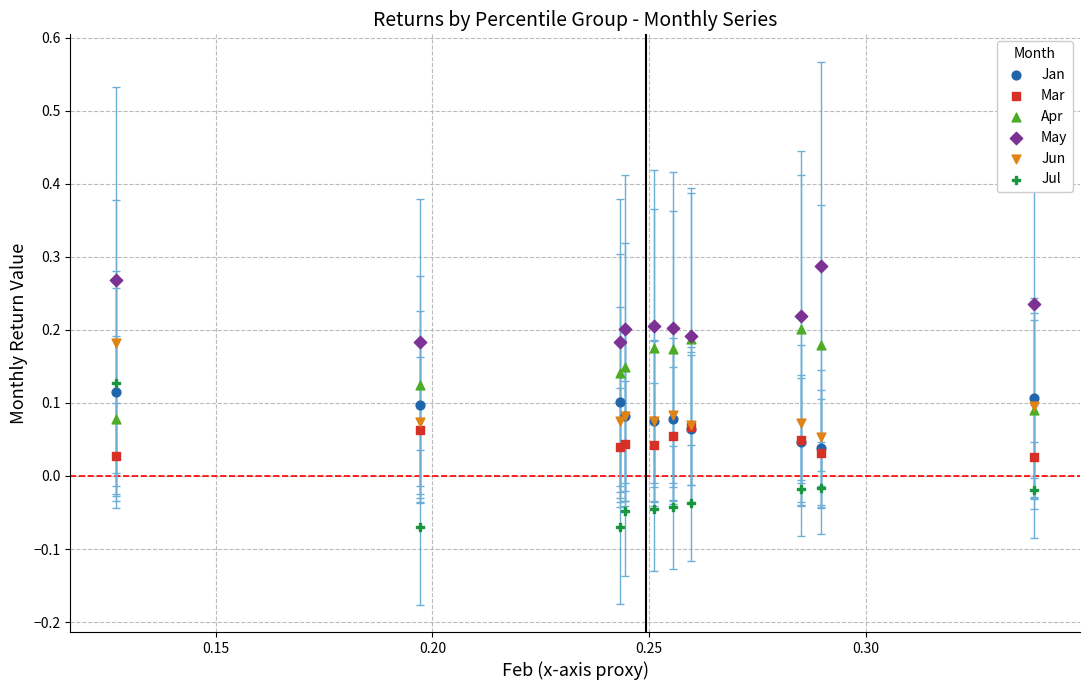

Which series has the largest Y range (max minus min)?

Jul